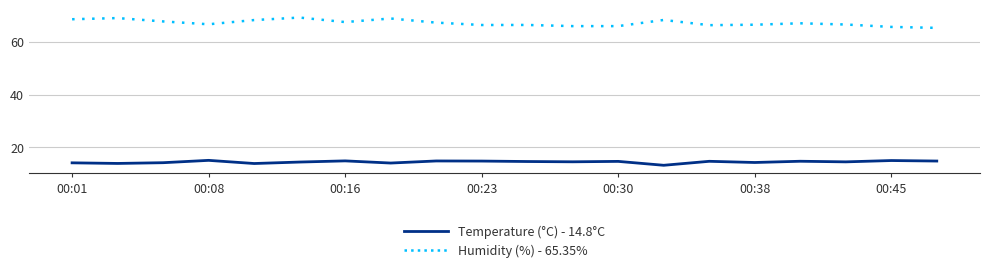

What is the minimum value shown in the chart?

13.2